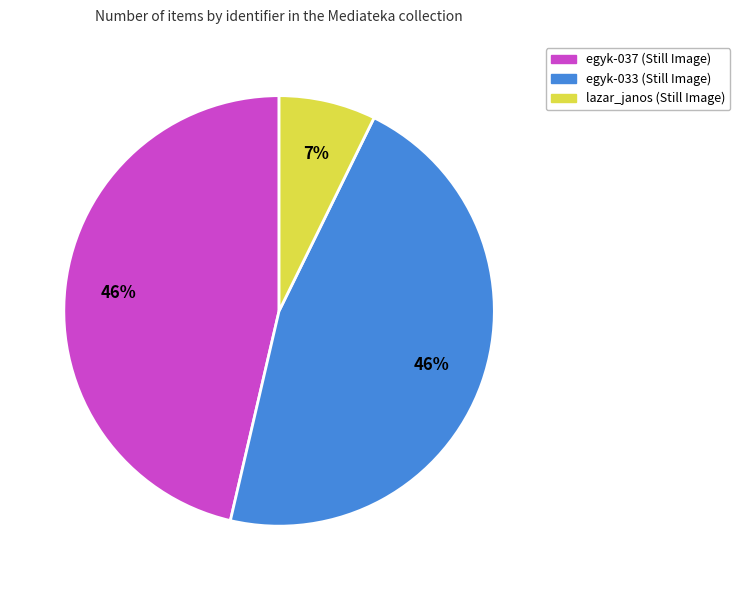

What is the smallest slice in the pie chart?

lazar_janos (Still Image)